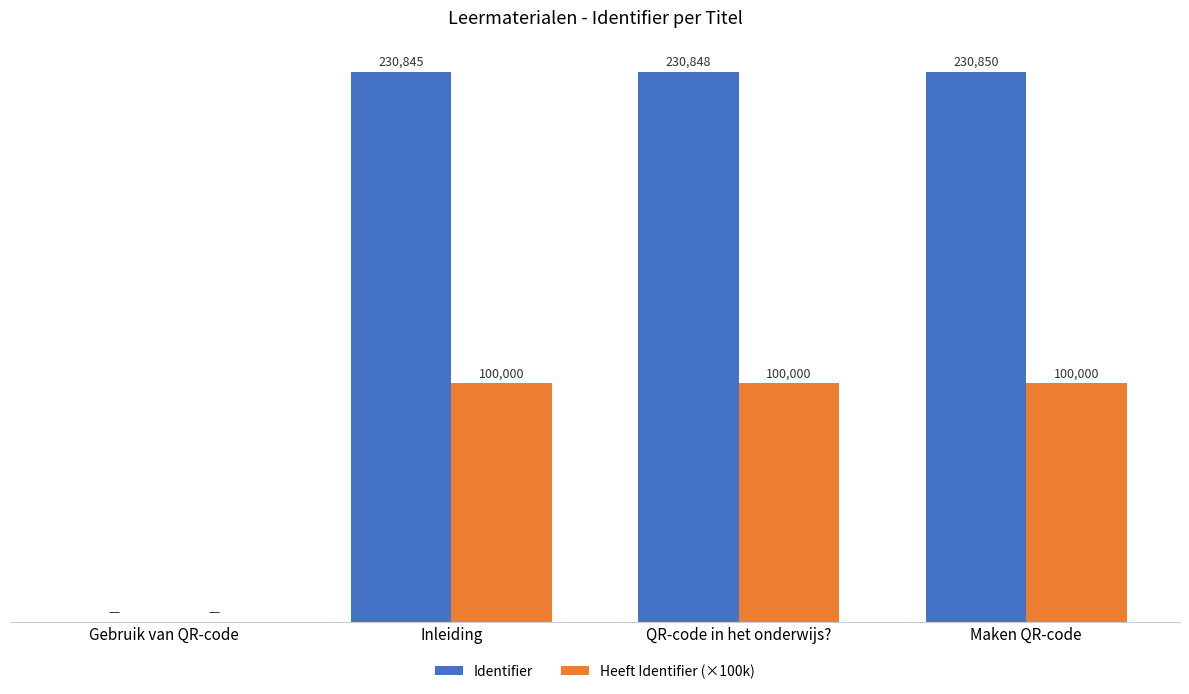

Where is Identifier nearest to the value 115425?

Inleiding